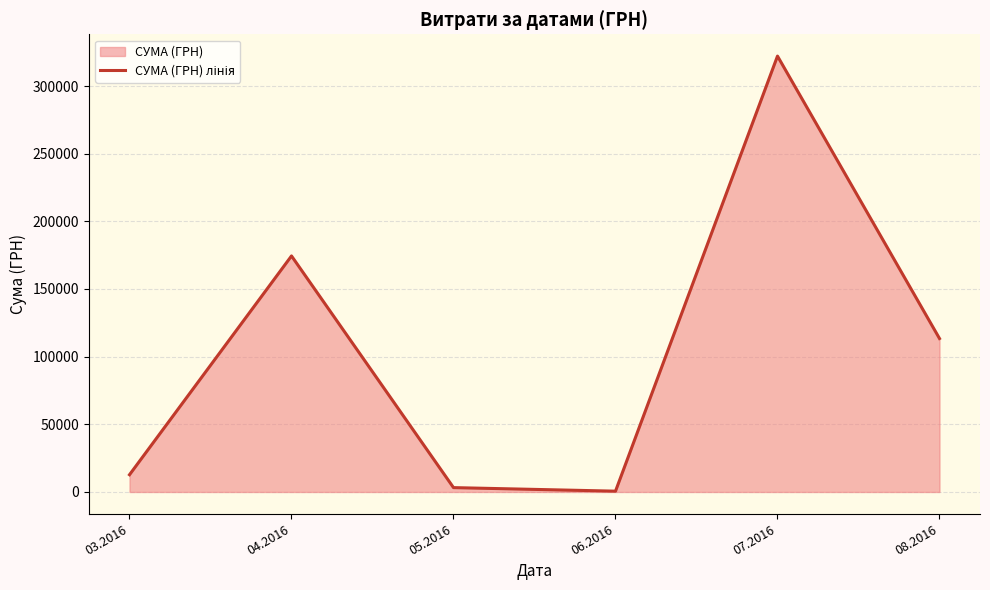

What is the label of the 3rd point from the left?

05.2016